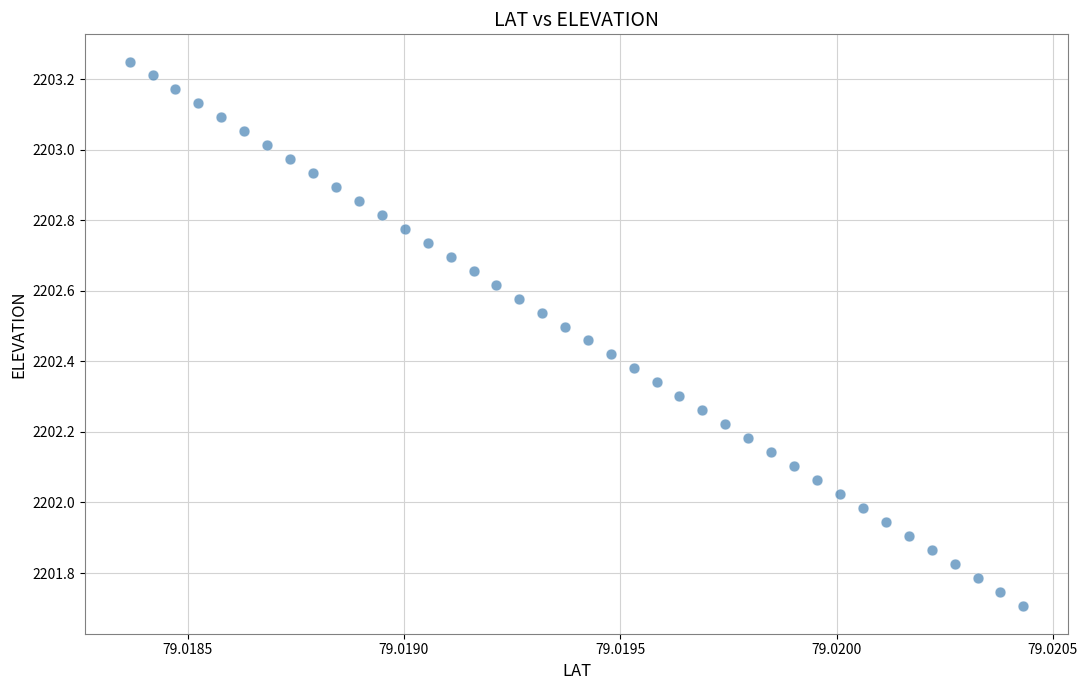

What is the range of Y values (max minus min)?

1.5